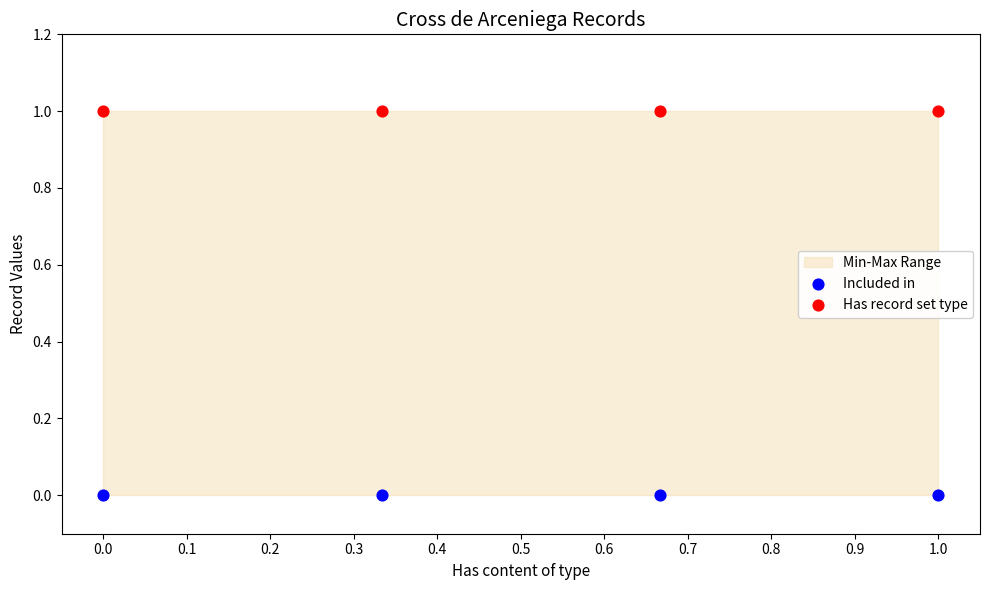

Count the number of points in this scatter plot.

8